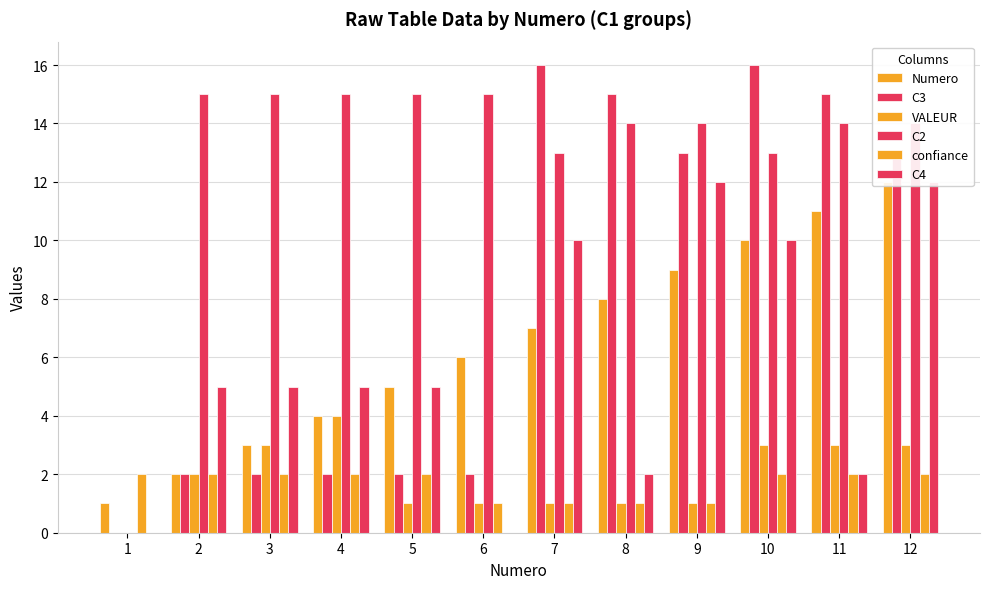

Where does the Numero series first go above 7?

8